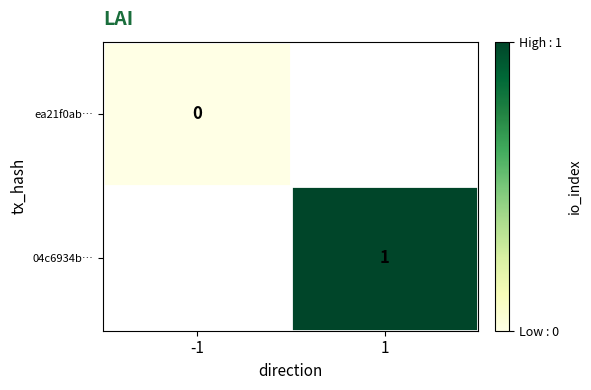

True or false: 04c6934b… has a value of 0 at 1.

False